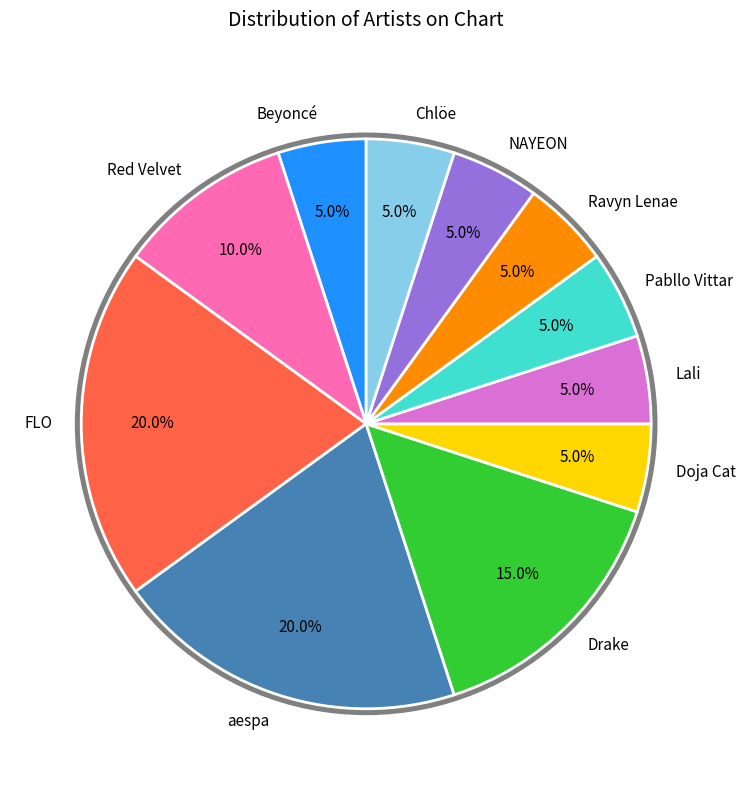

Is there any slice that represents more than half of the pie?

No